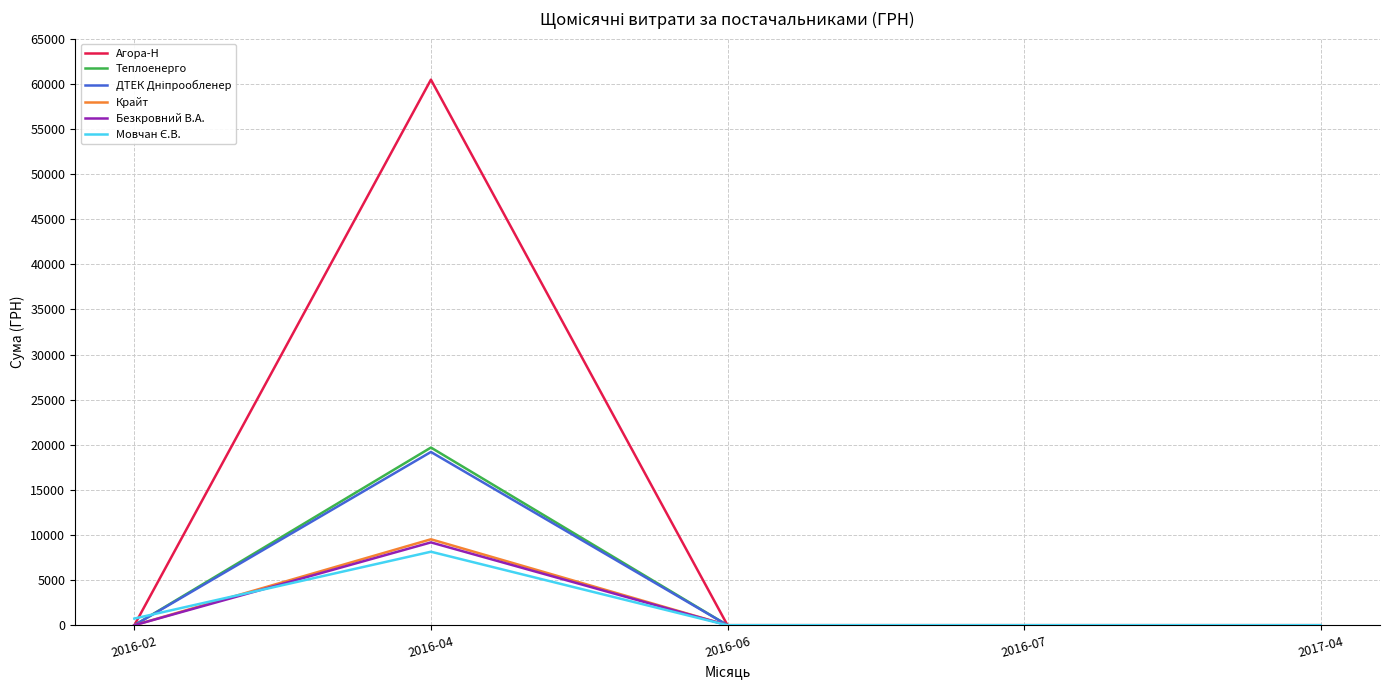

What is the greatest value displayed?

60462.6